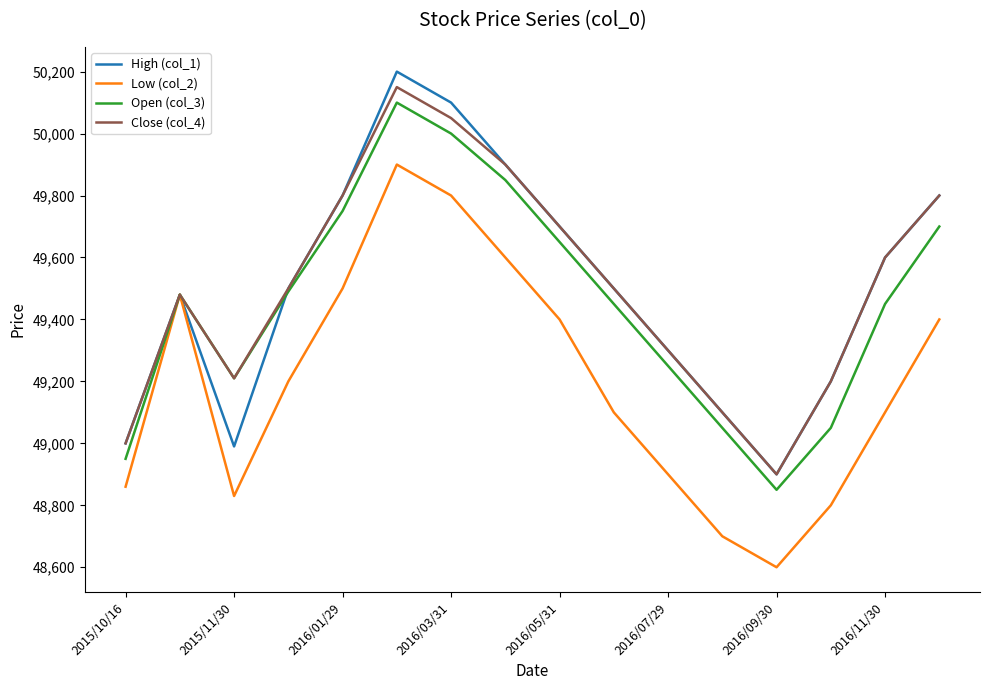

Count the number of categories in the chart.

16